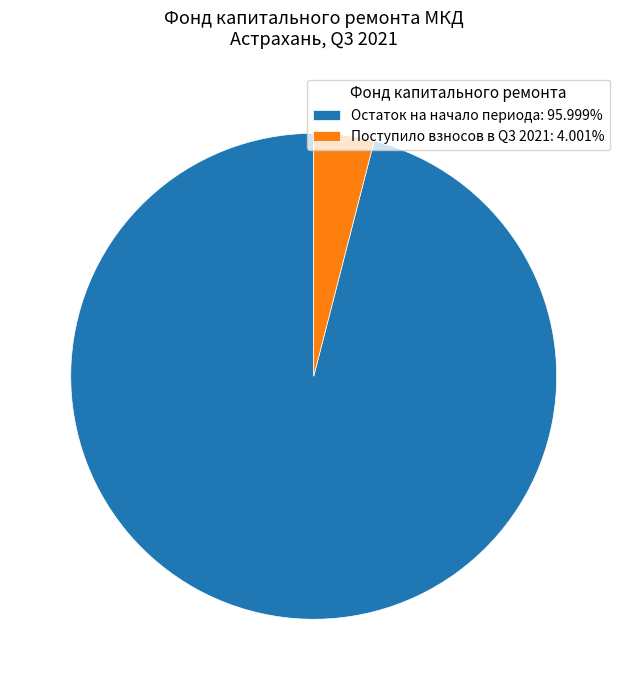

Is there any slice that represents more than half of the pie?

Yes